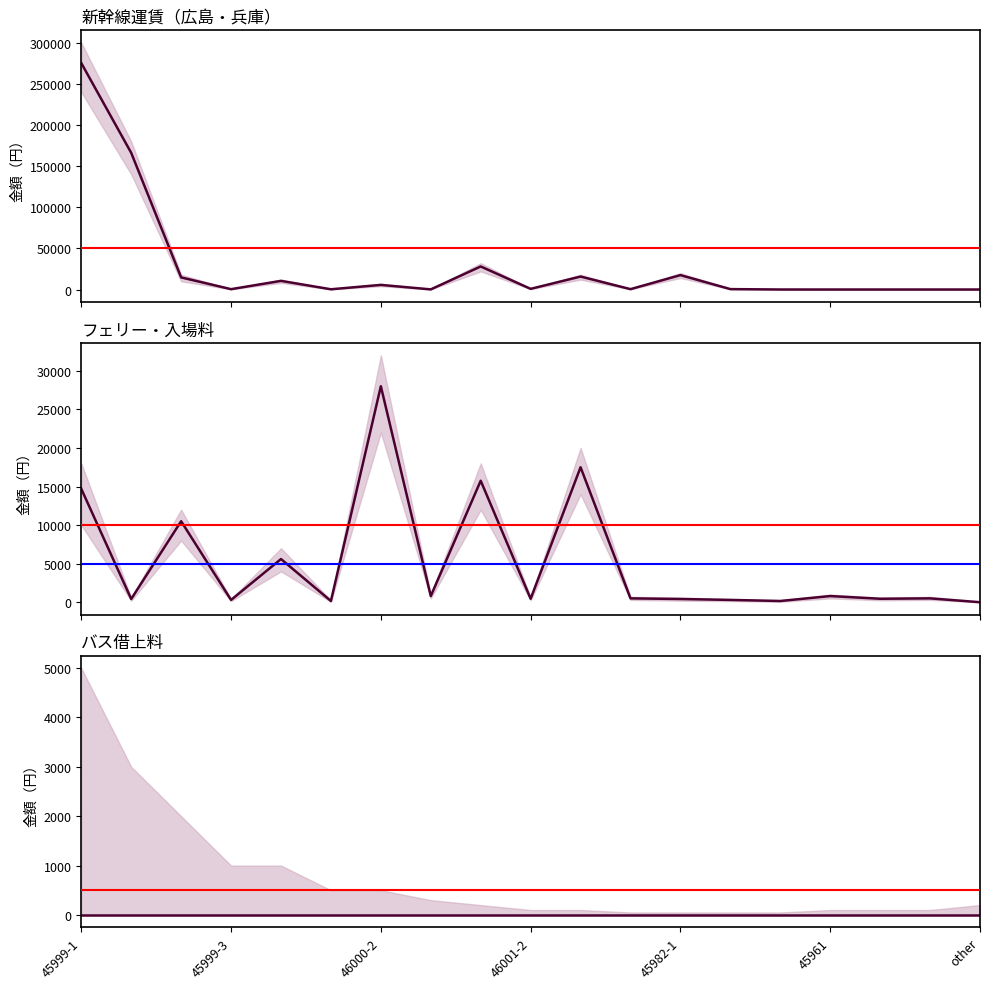

What is the total value across all series at 45982-2?

800